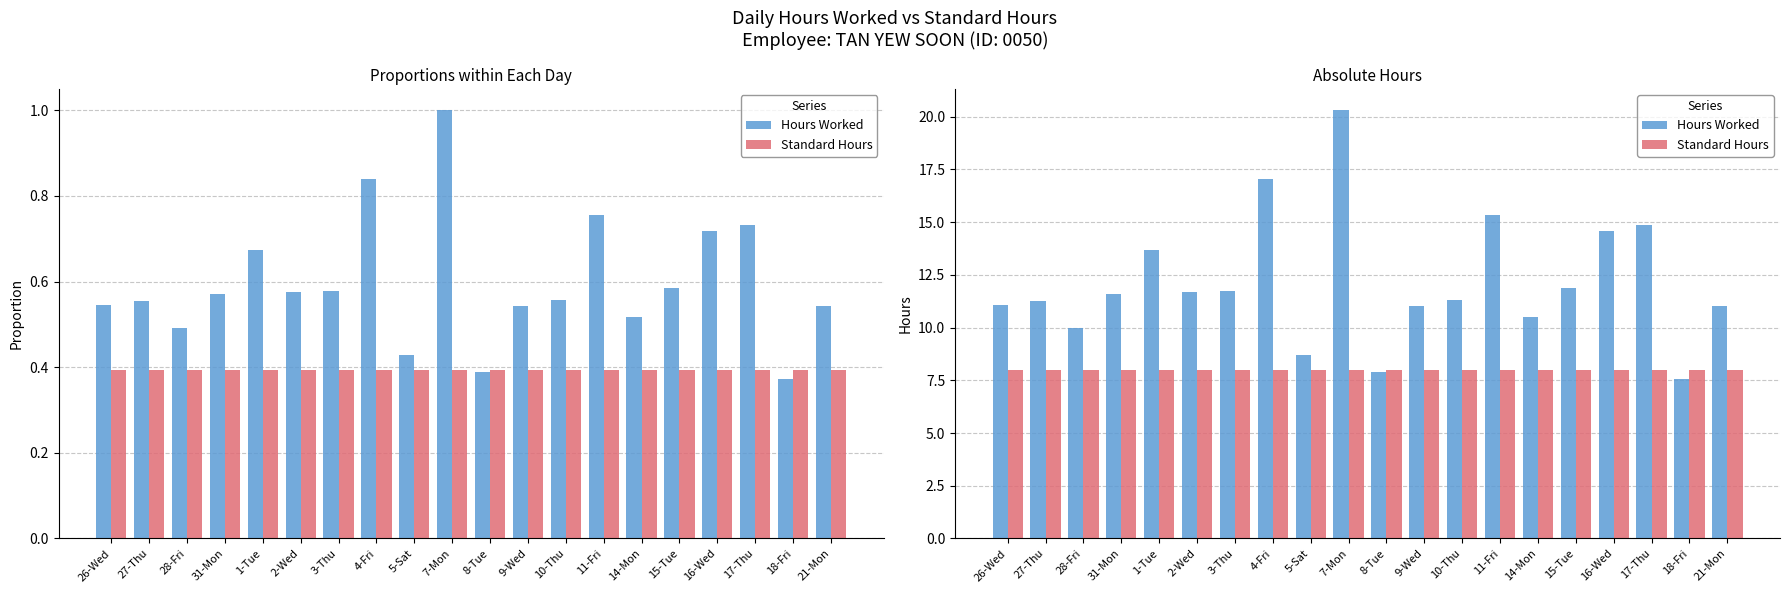

Between 16-Wed and 21-Mon, which series saw the biggest shift?

Hours Worked